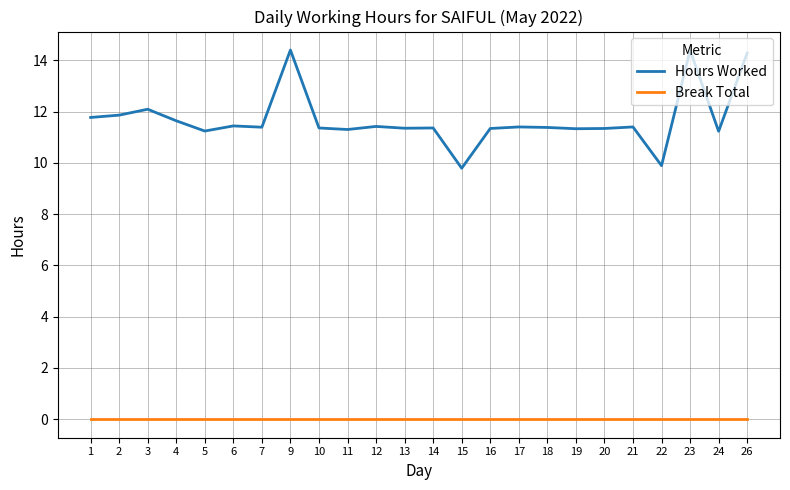

List the series in order of their overall mean, lowest first.

Break Total, Hours Worked